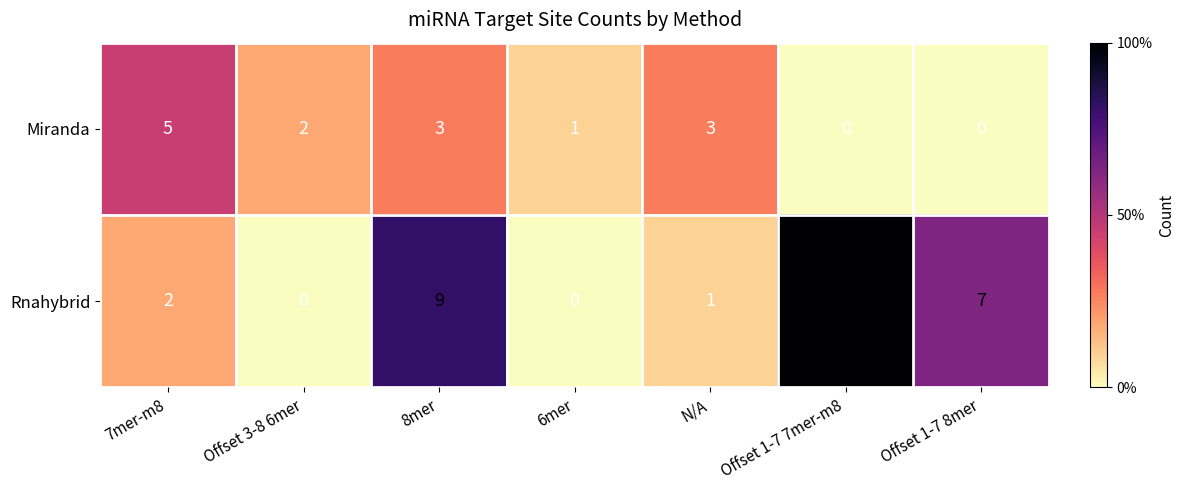

Count the number of categories in the chart.

7